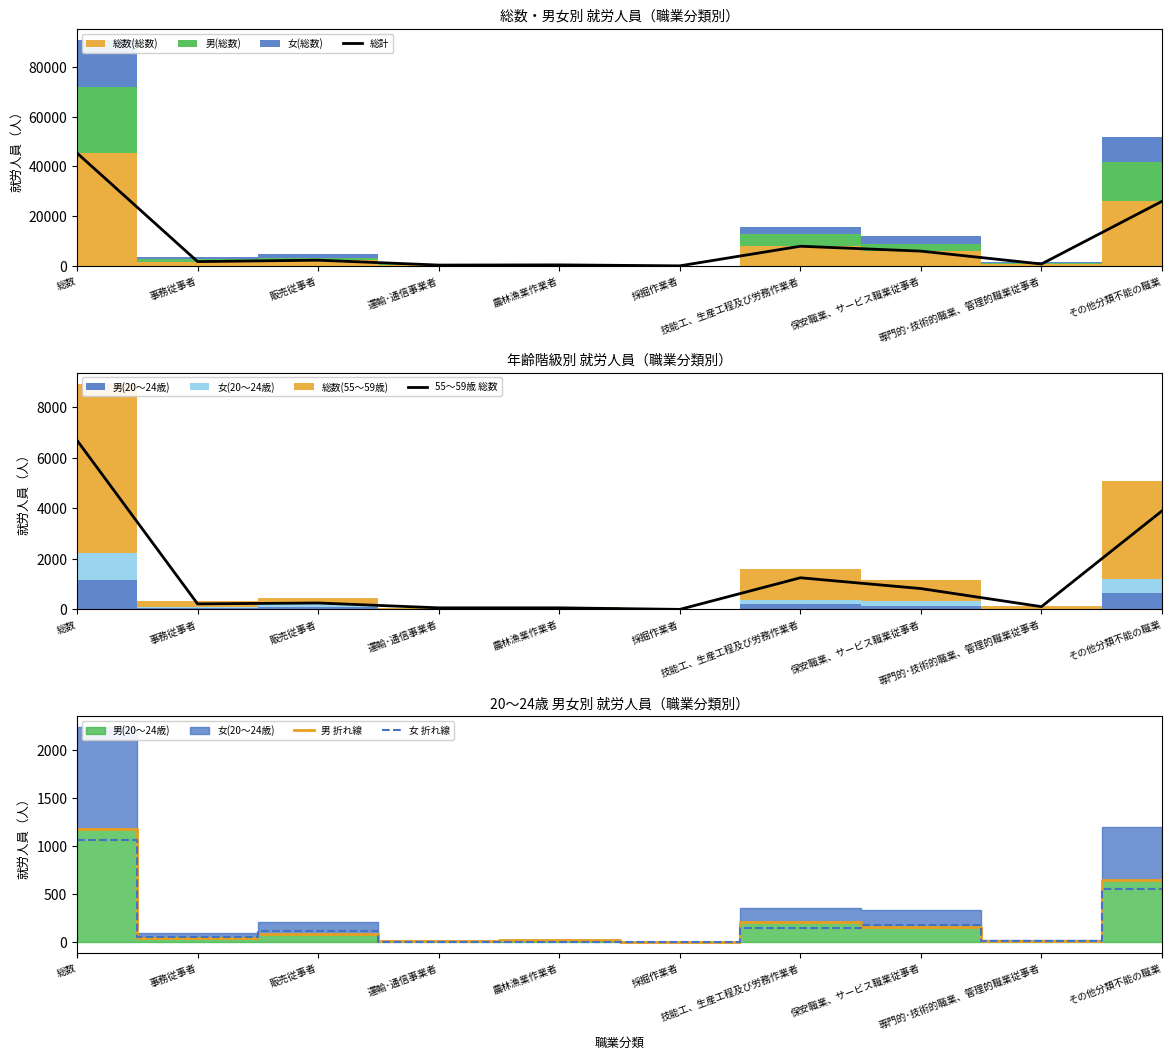

True or false: 女 折れ線 has a value of 718 at 総数.

False